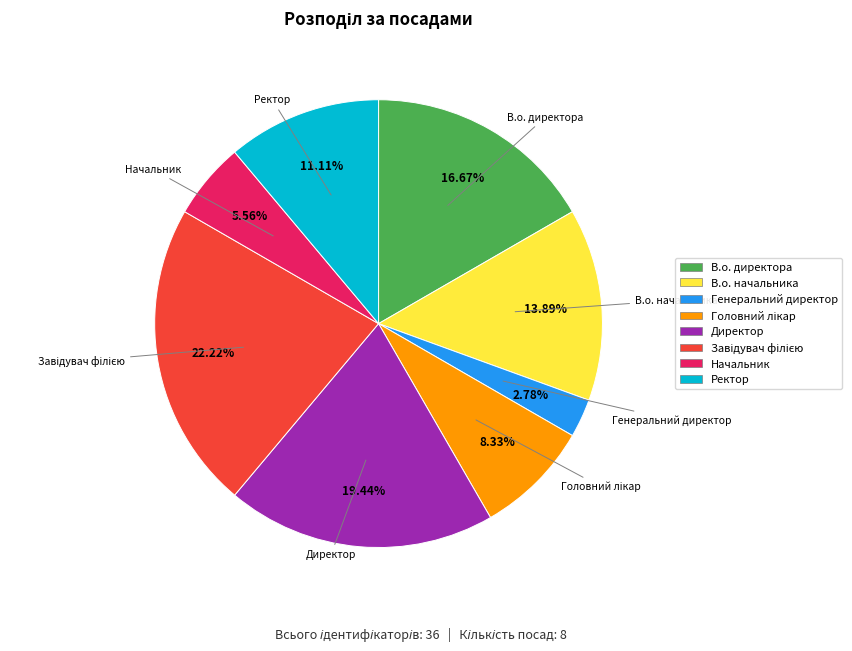

Which category has the smallest portion of the pie?

Генеральний директор